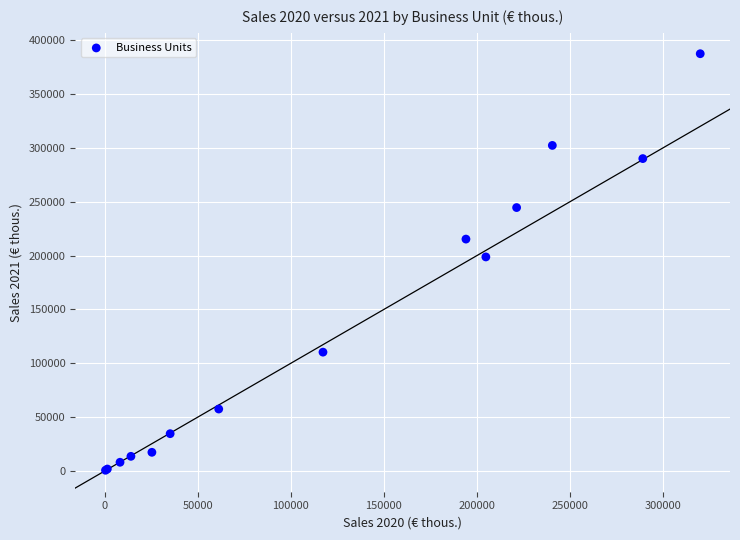

What Y value in the scatter plot is closest to 194063?

198763